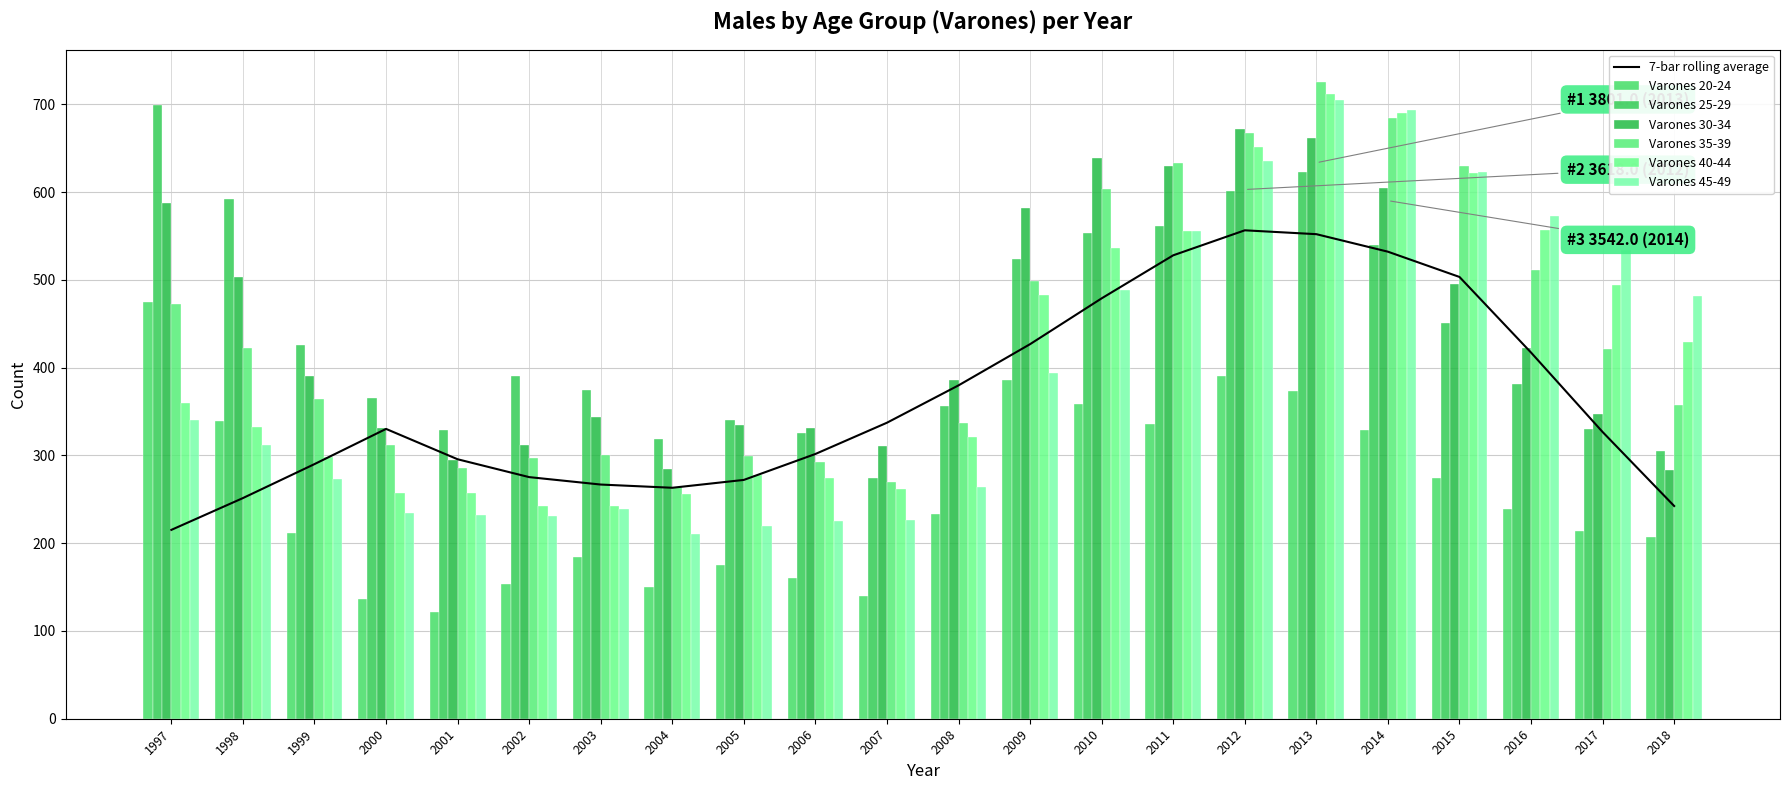

Which label corresponds to the largest value in the chart?

2013